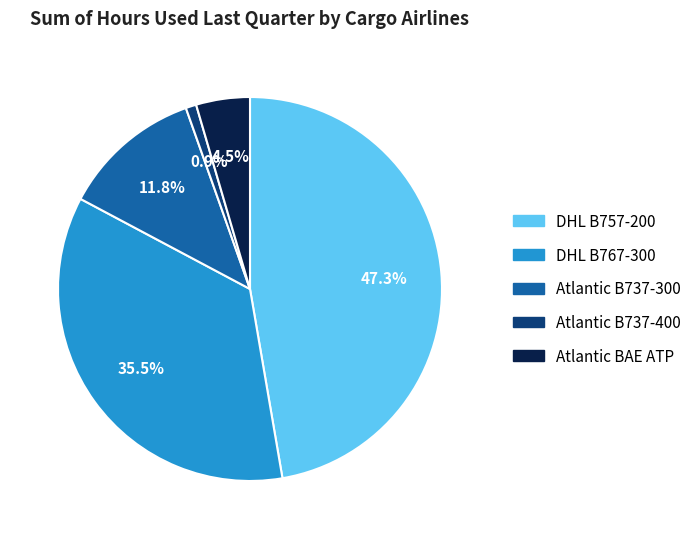

Does any single category account for the majority?

No